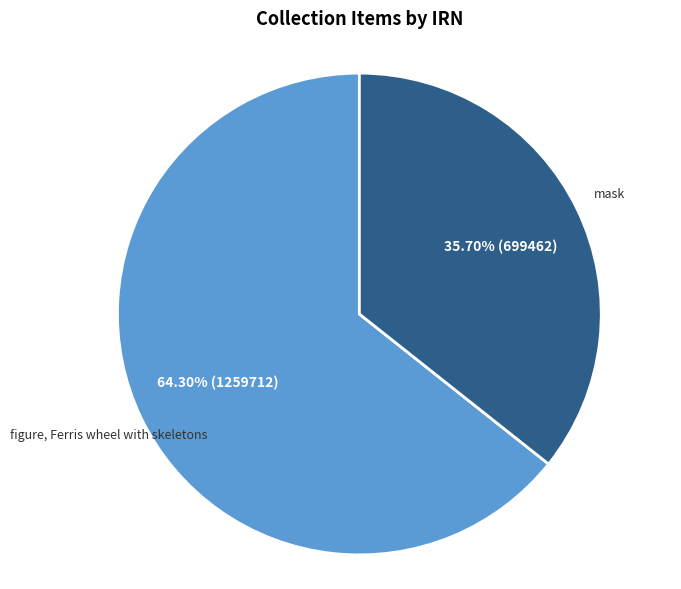

Is there any slice that represents more than half of the pie?

Yes